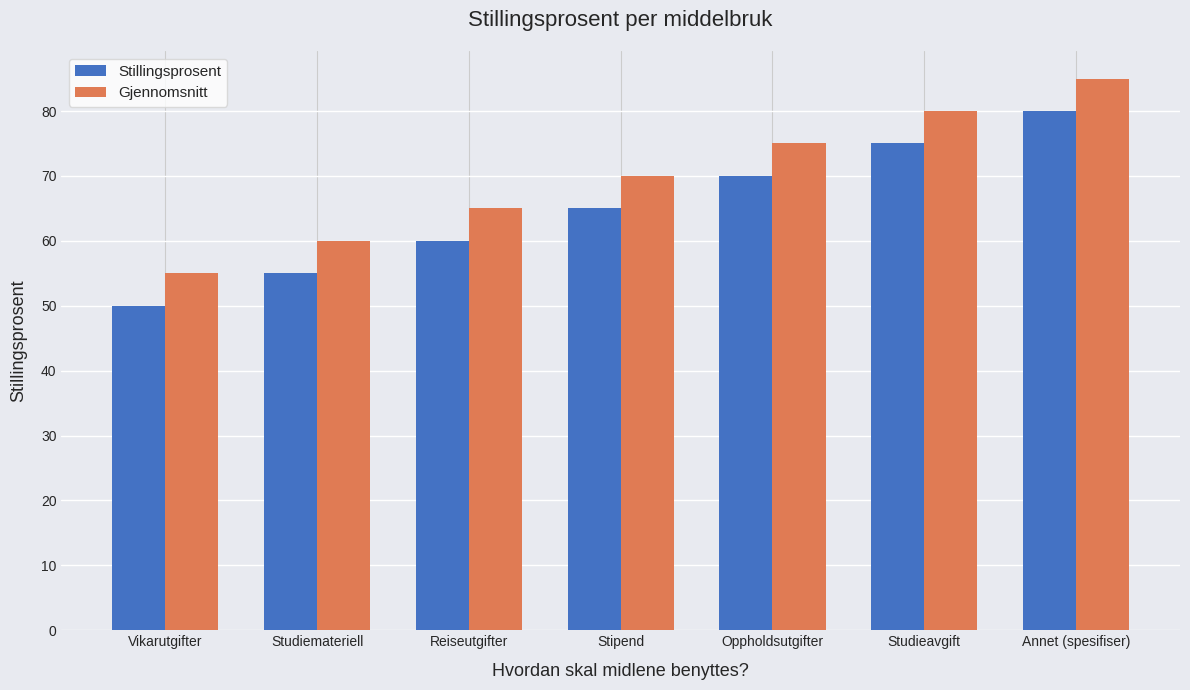

How many data points does each series have?

7